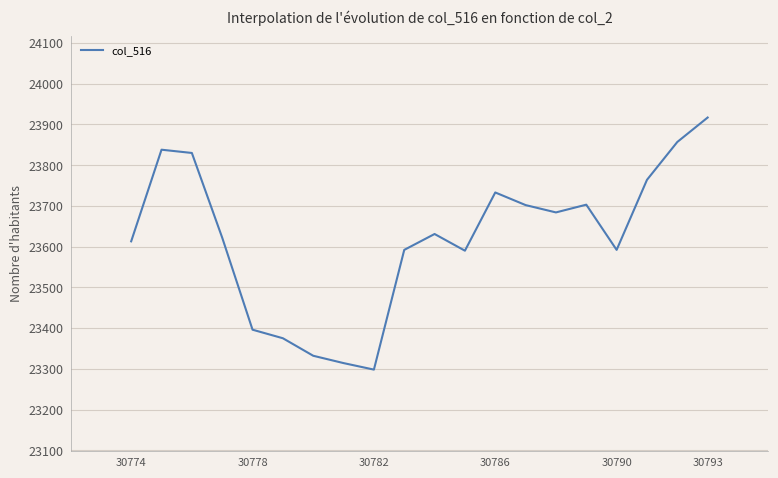

What is the difference between the maximum and minimum values?

619